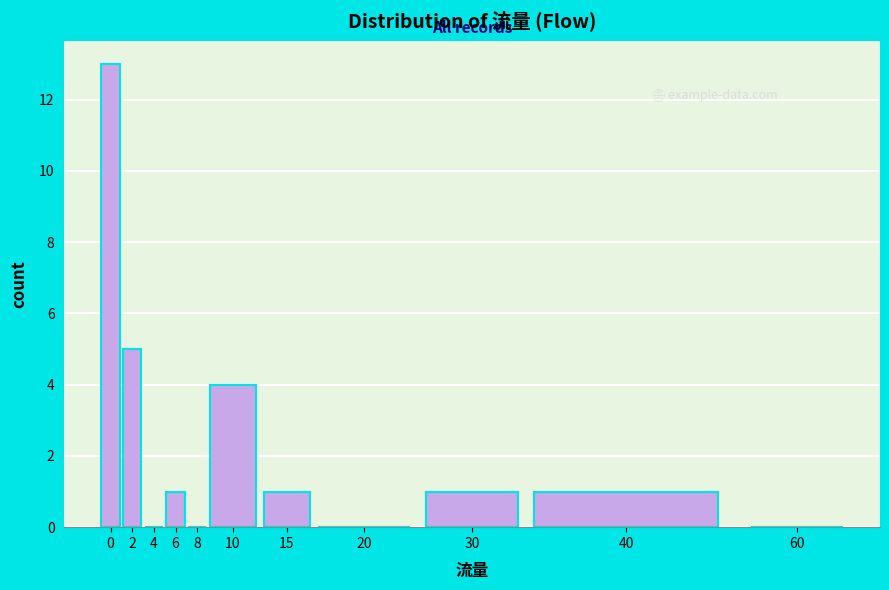

Reading left to right, list all the values displayed in this chart.

0=13	2=5	4=0	6=1	8=0	10=4	15=1	20=0	30=1	40=1	60=0